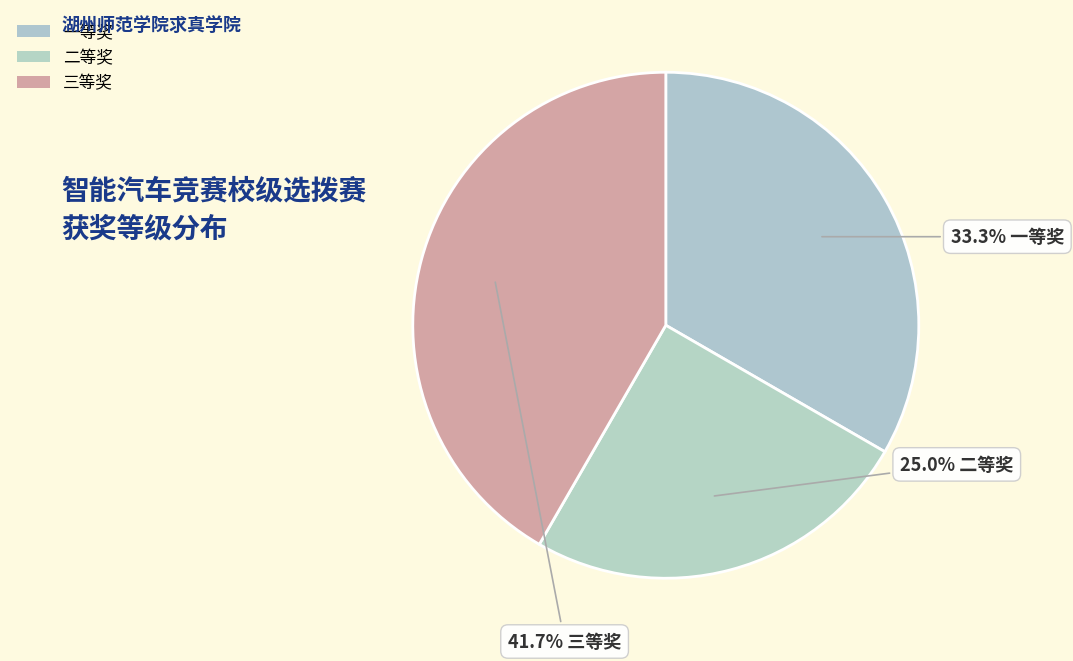

The 二等奖 slice represents 39% of the pie. True or false?

False